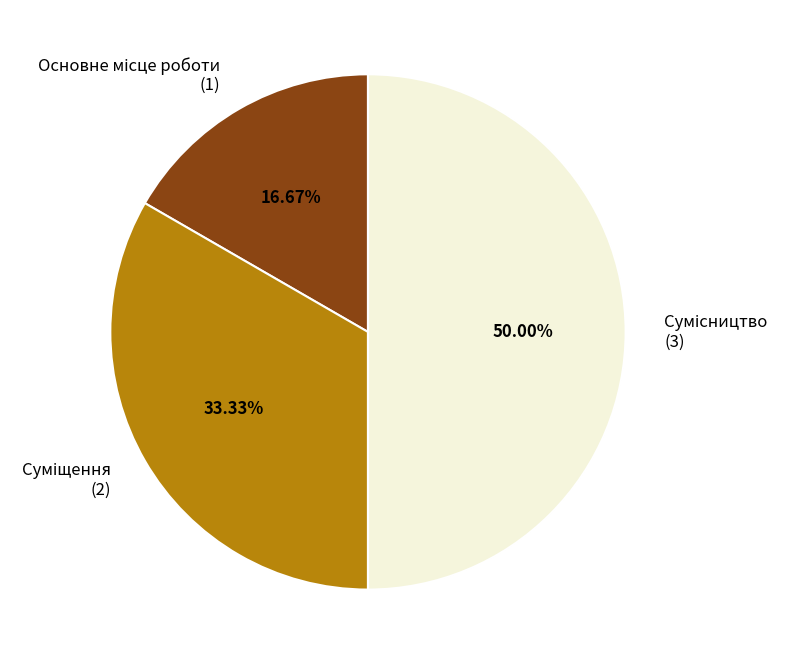

True or false: Суміщення accounts for 27% of the total.

False